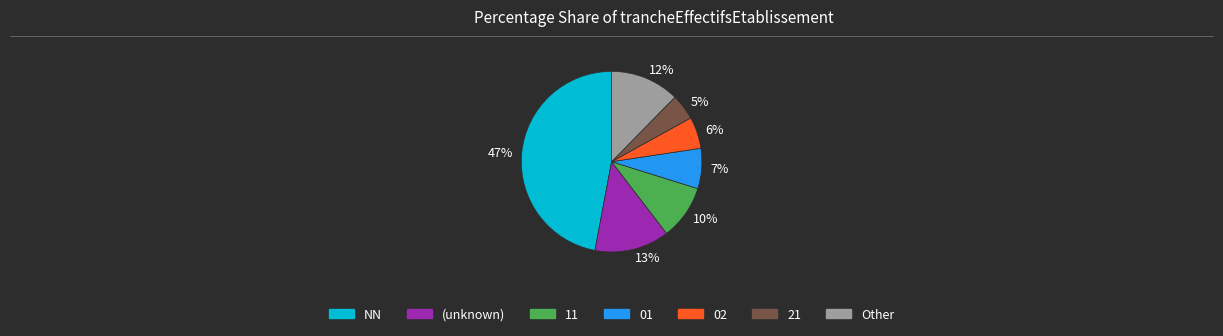

Is 7% the majority of the pie?

No